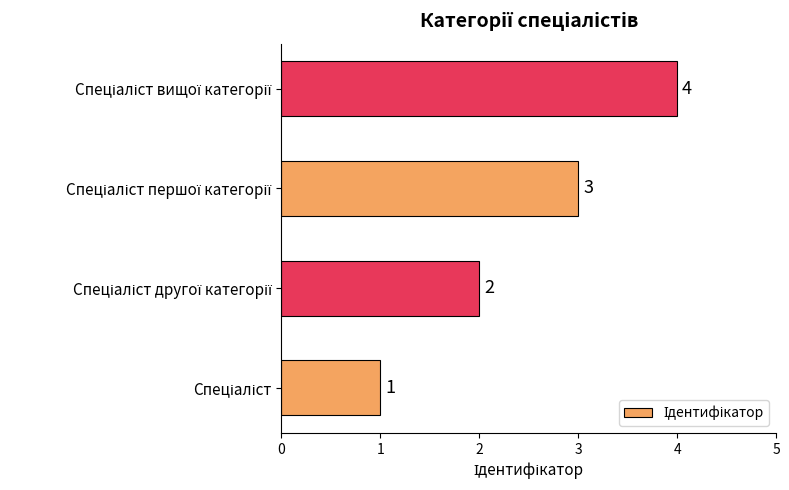

Count the values in the range 2 to 4.

3